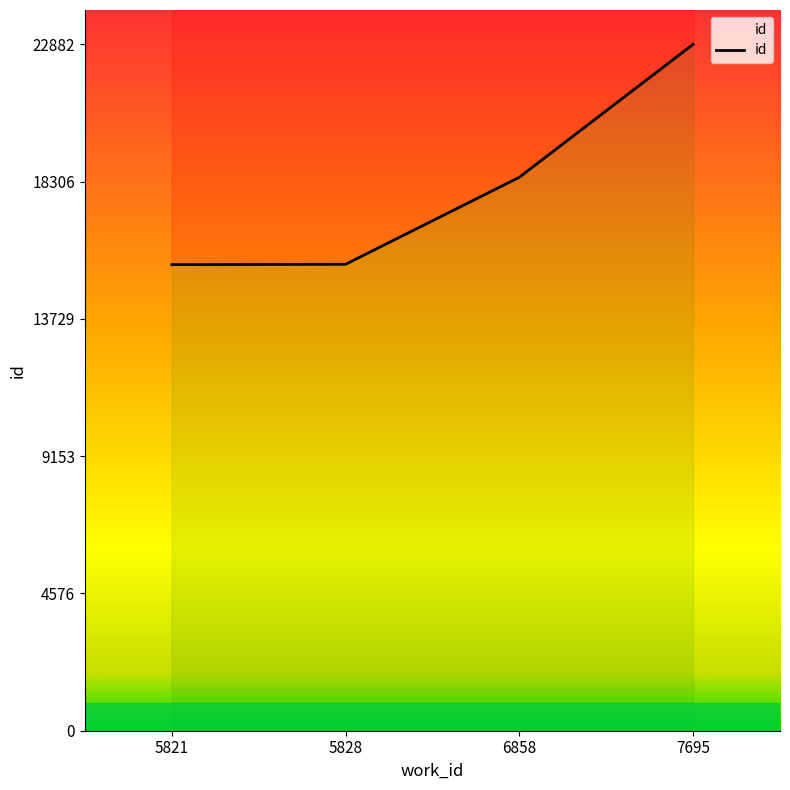

The chart shows a value of 18451 at 6858. True or false?

True